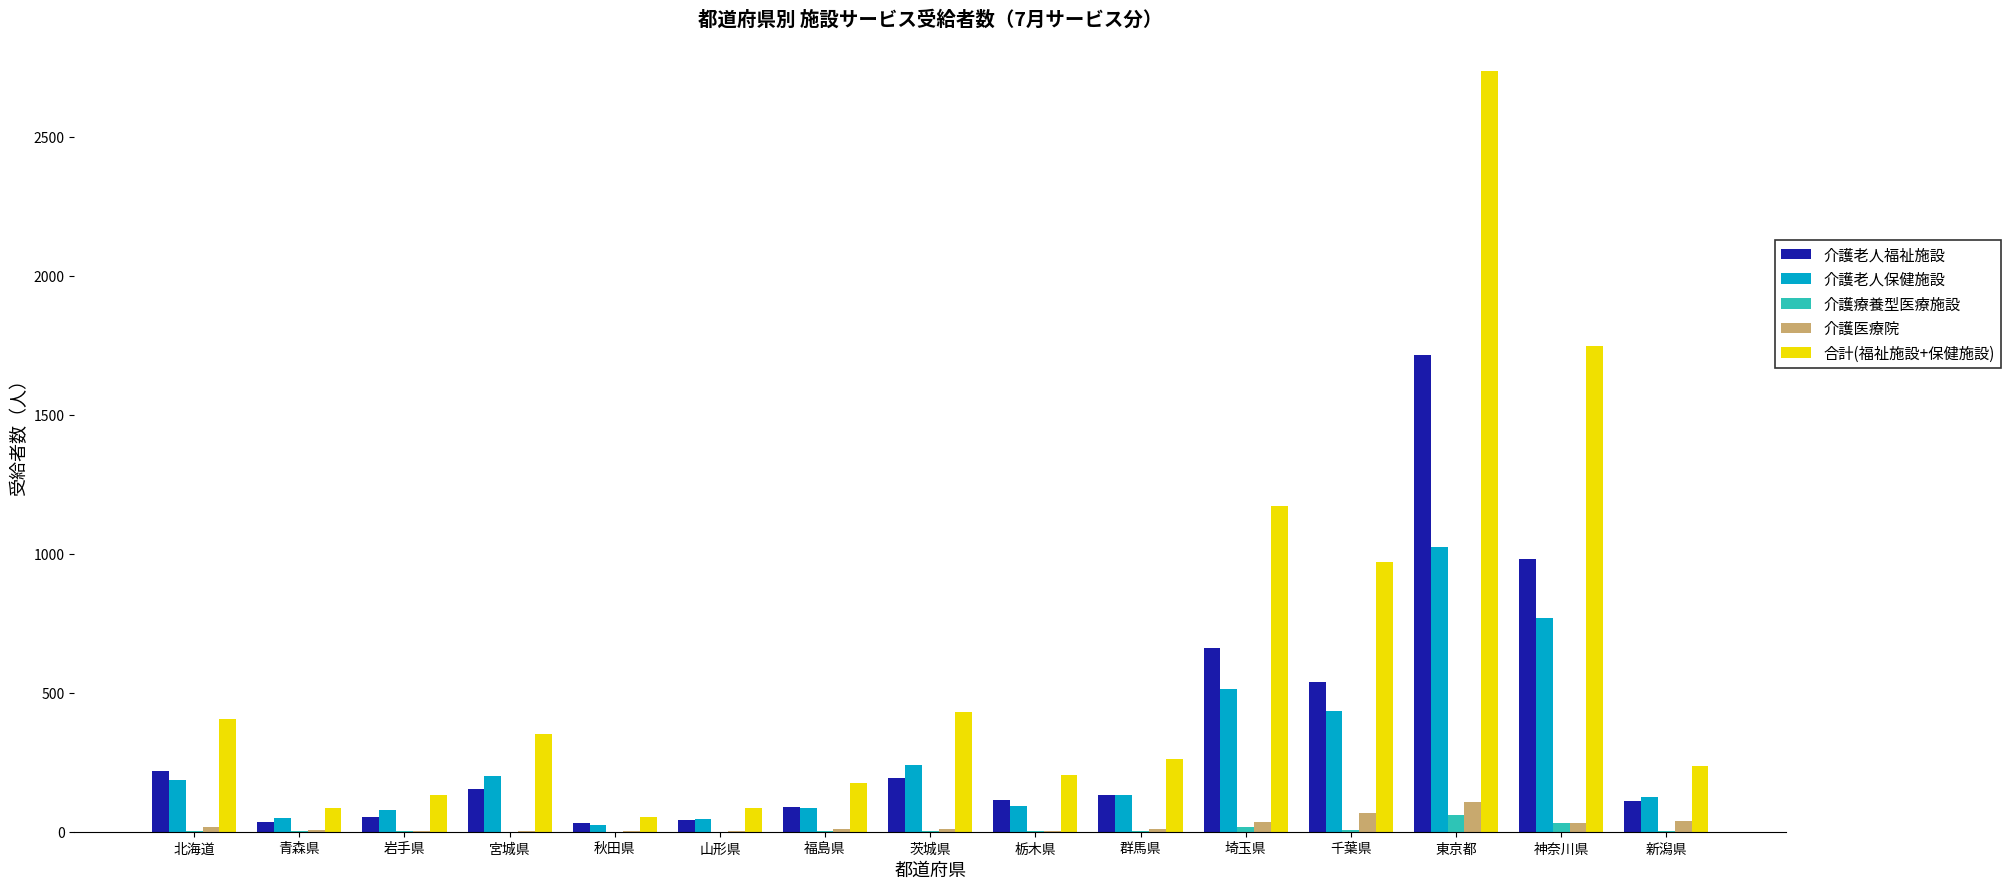

Is it true that 介護老人福祉施設 equals 132 at 群馬県?

True